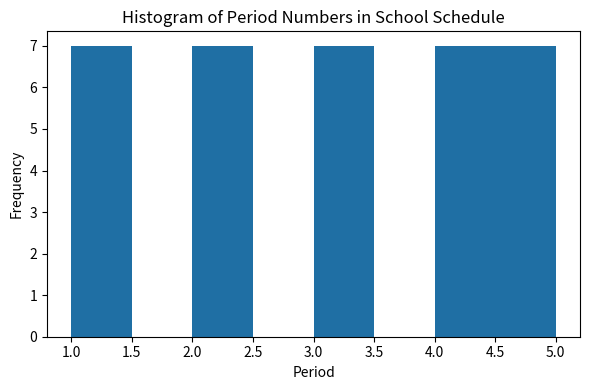

Reading left to right, transcribe this chart: for each bar, give the range it covers on the x-axis and its height. The values are not printed on the chart, so give them approximately, as read against the axis.

1.0 to 1.5: 7
1.5 to 2.0: 0
2.0 to 2.5: 7
2.5 to 3.0: 0
3.0 to 3.5: 7
3.5 to 4.0: 0
4.0 to 4.5: 7
4.5 to 5.0: 7